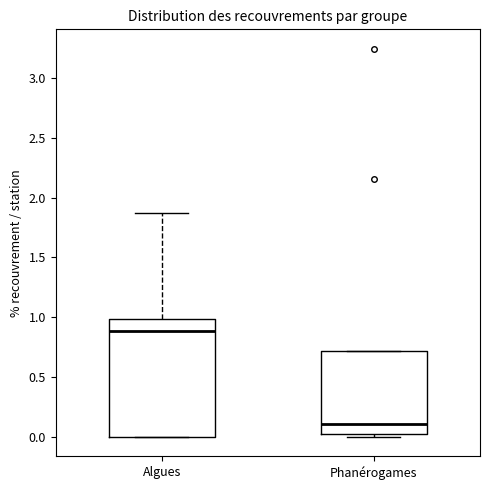

Reading left to right, read every box against the y-axis: the position of its median line, the range the box covers, and the ends of its whiskers. The values are not printed on the chart, so give them approximately, as read against the axis.

Algues: median 0.90, box 0.00 to 1.00, whiskers 0.00 to 1.85
Phanérogames: median 0.10, box 0.00 to 0.70, whiskers 0.00 (just below the box's lower edge) to 0.70